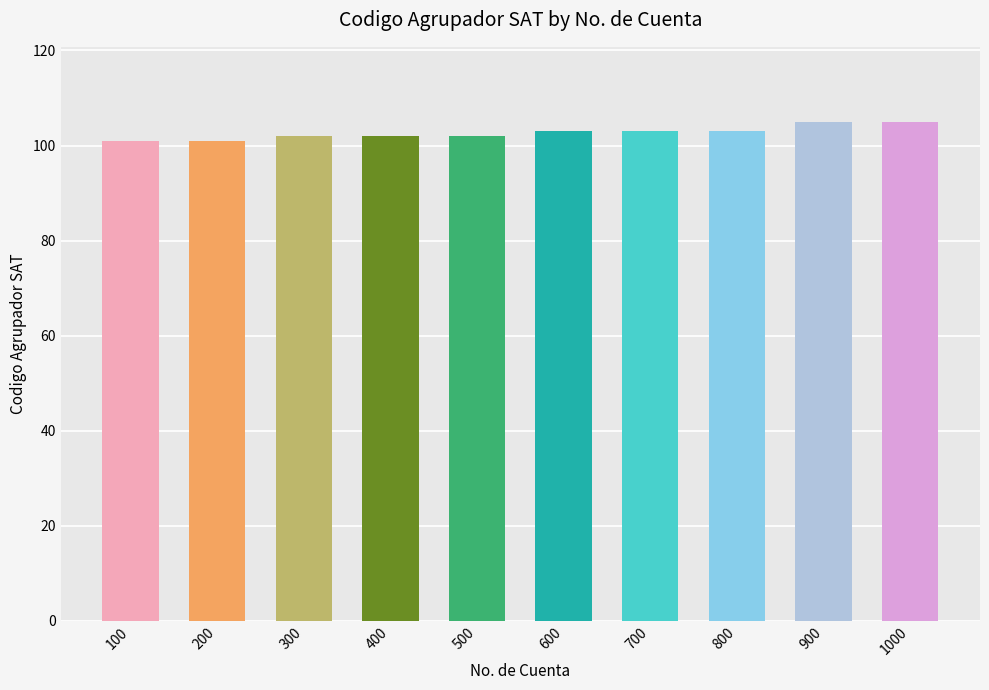

True or false: the data shows 180.1 at 200.

False